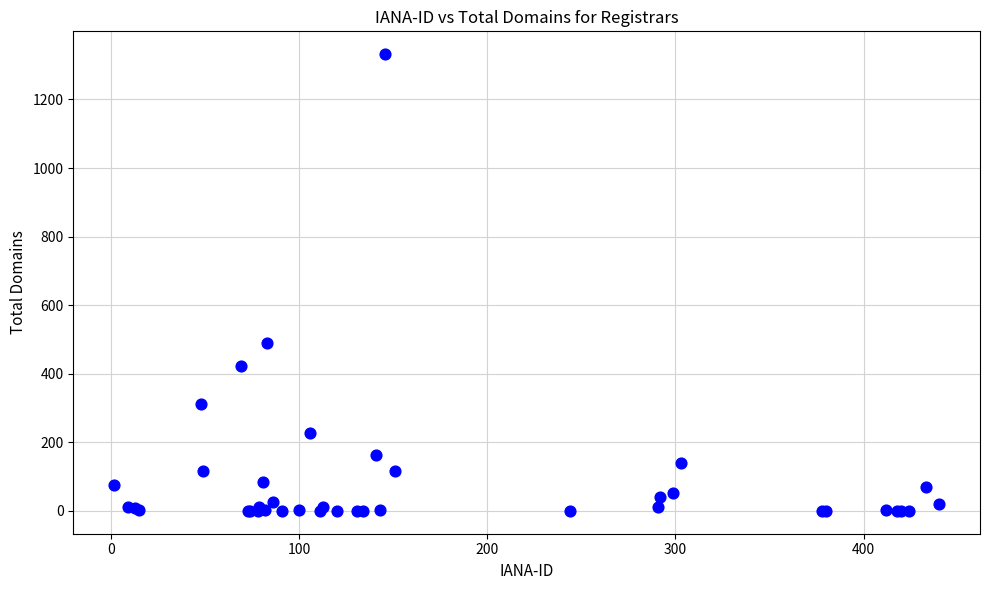

What Y value in the scatter plot is closest to 666?

489